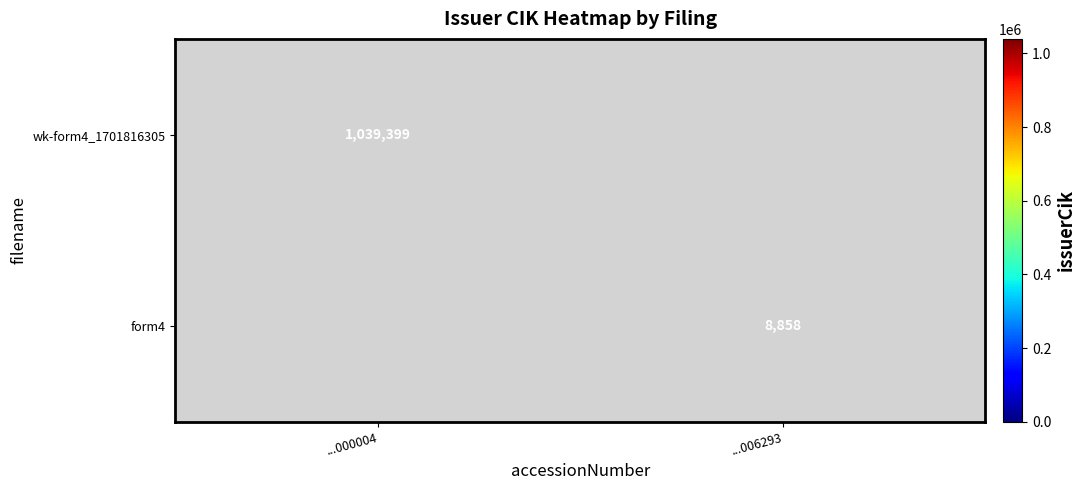

Is the value of form4 at ...006293 greater than the value of wk-form4_1701816305 at ...000004?

No